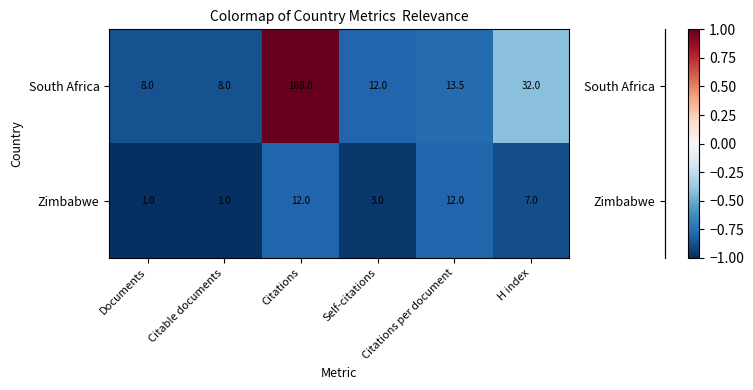

List the series in order of their peak value, lowest first.

Zimbabwe, South Africa